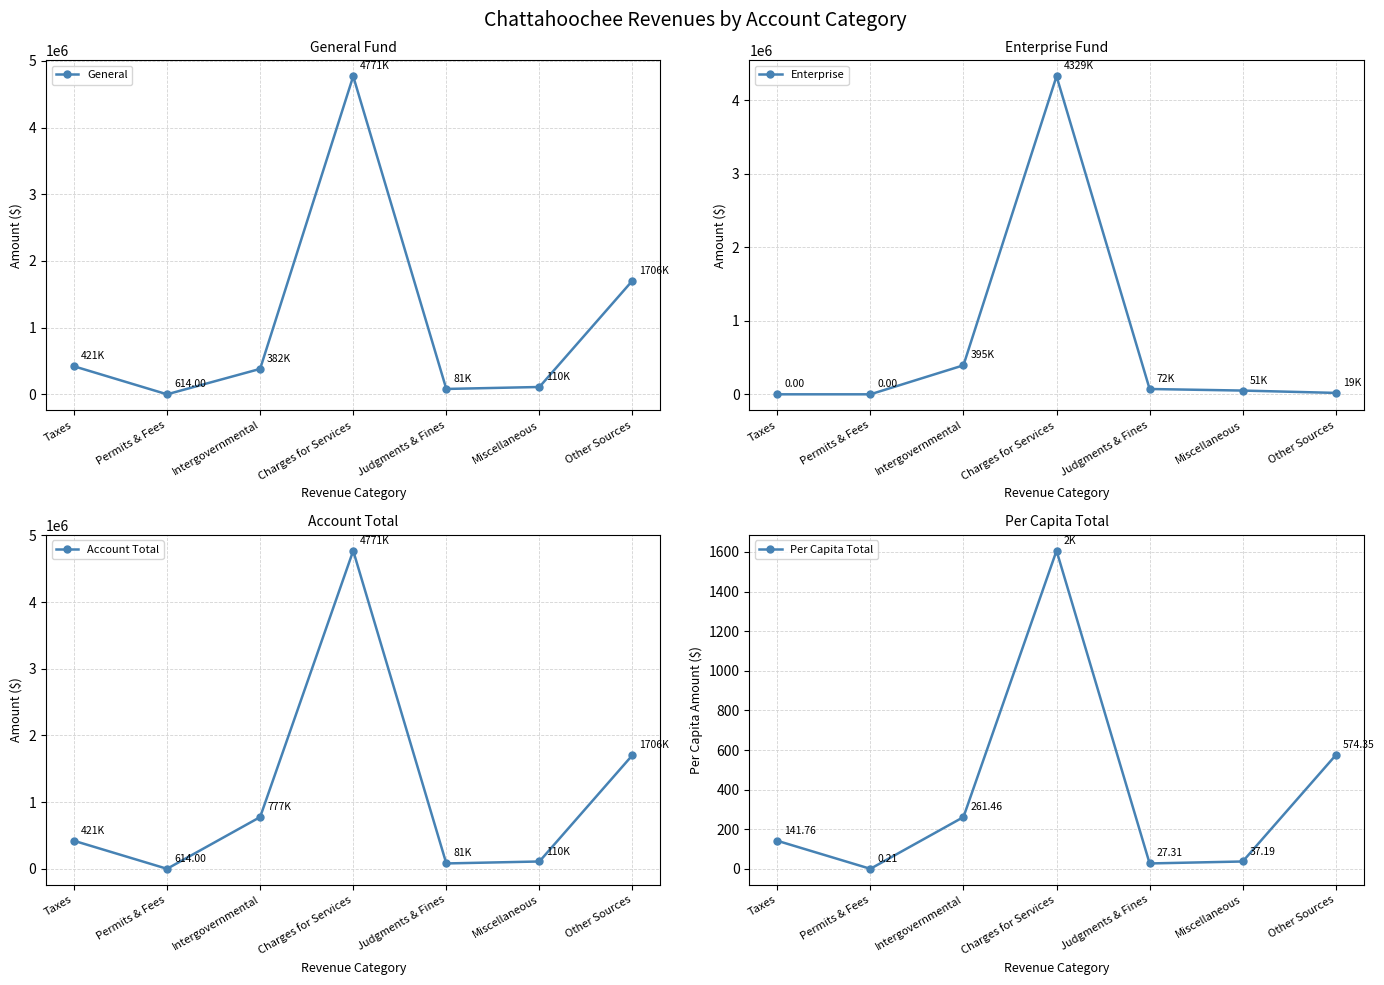

True or false: Account Total and Per Capita Total intersect in this chart.

False